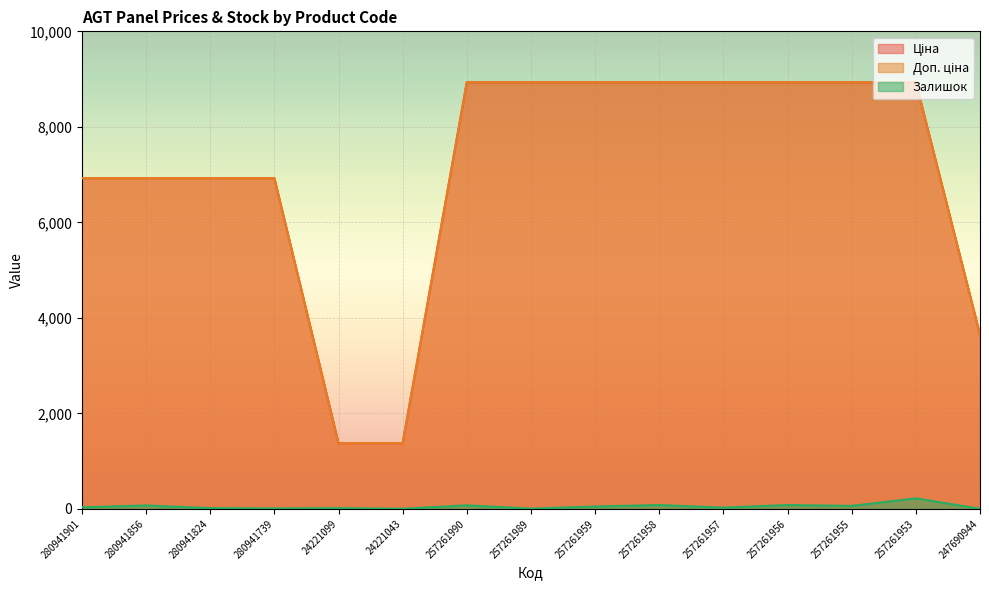

Between 24221043 and 247690944, which is larger?

247690944